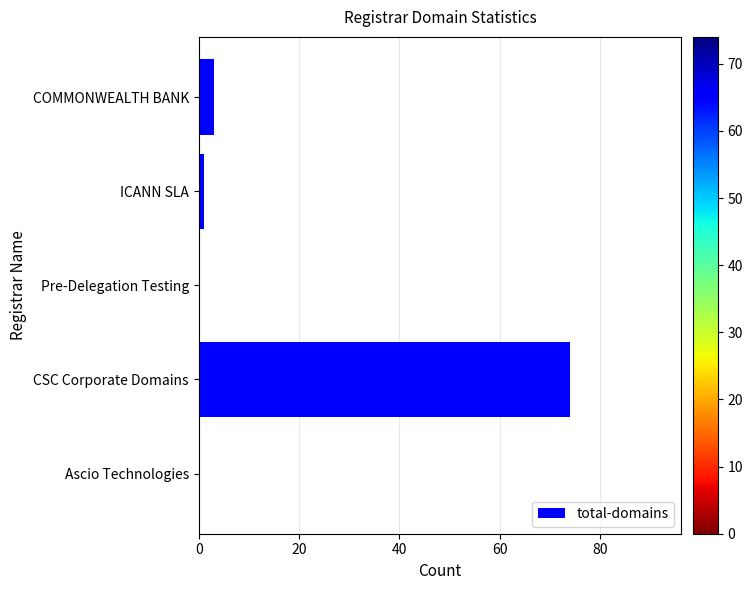

Between COMMONWEALTH BANK and CSC Corporate Domains, which is larger?

CSC Corporate Domains